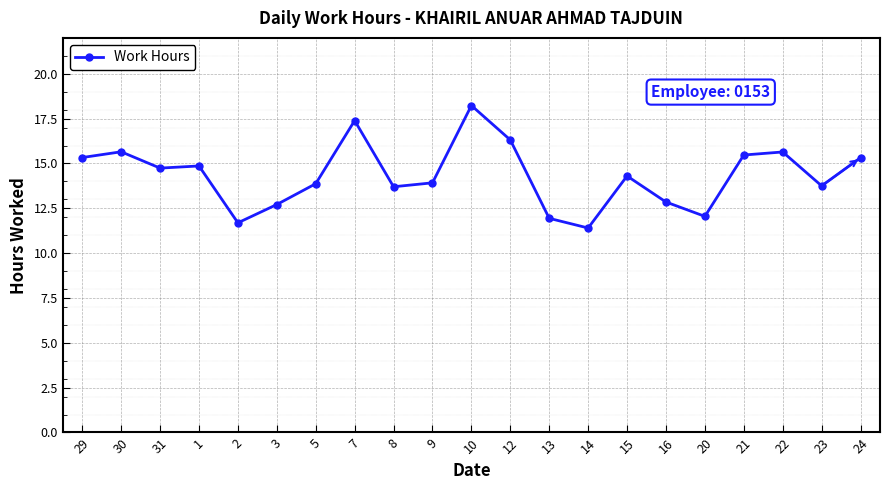

What is the ratio of the value at 29 to the value at 3?

1.2